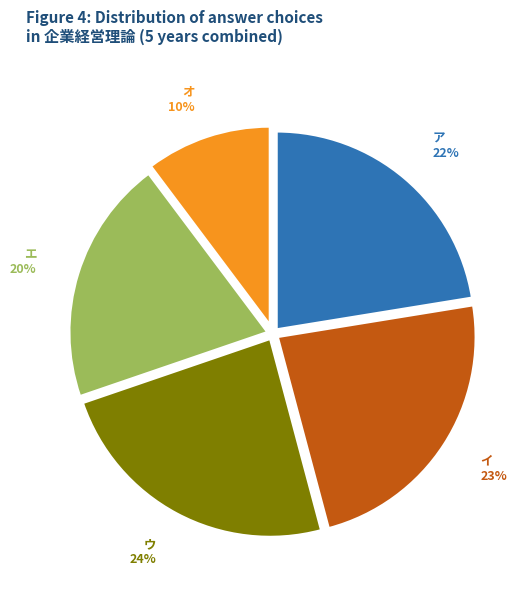

Is there a majority slice in this chart?

No